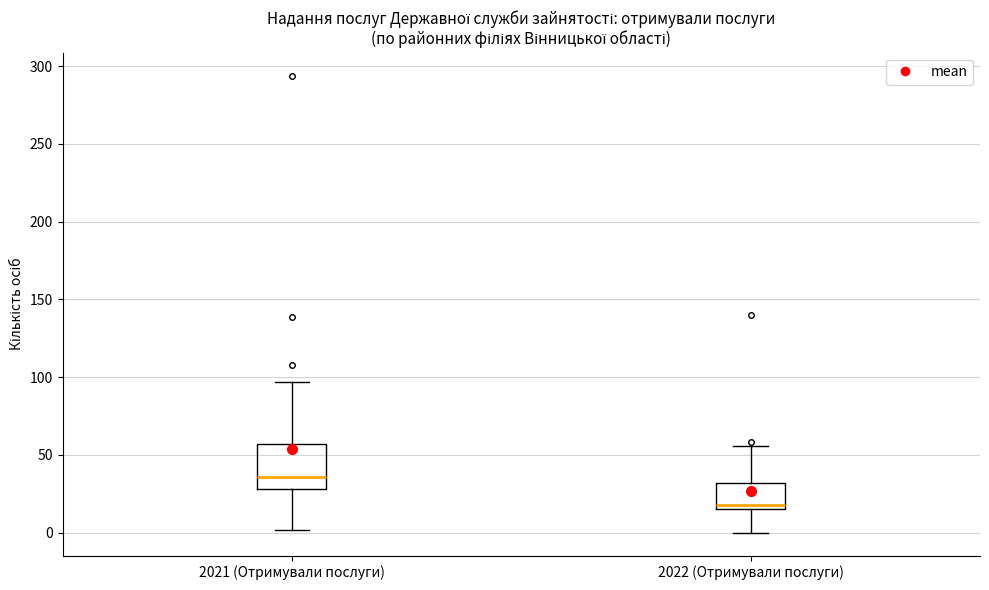

Where is the lower edge of the box for 2022 (Отримували послуги) on the y-axis? The values are not printed on the chart, so give them approximately, as read against the axis.

15